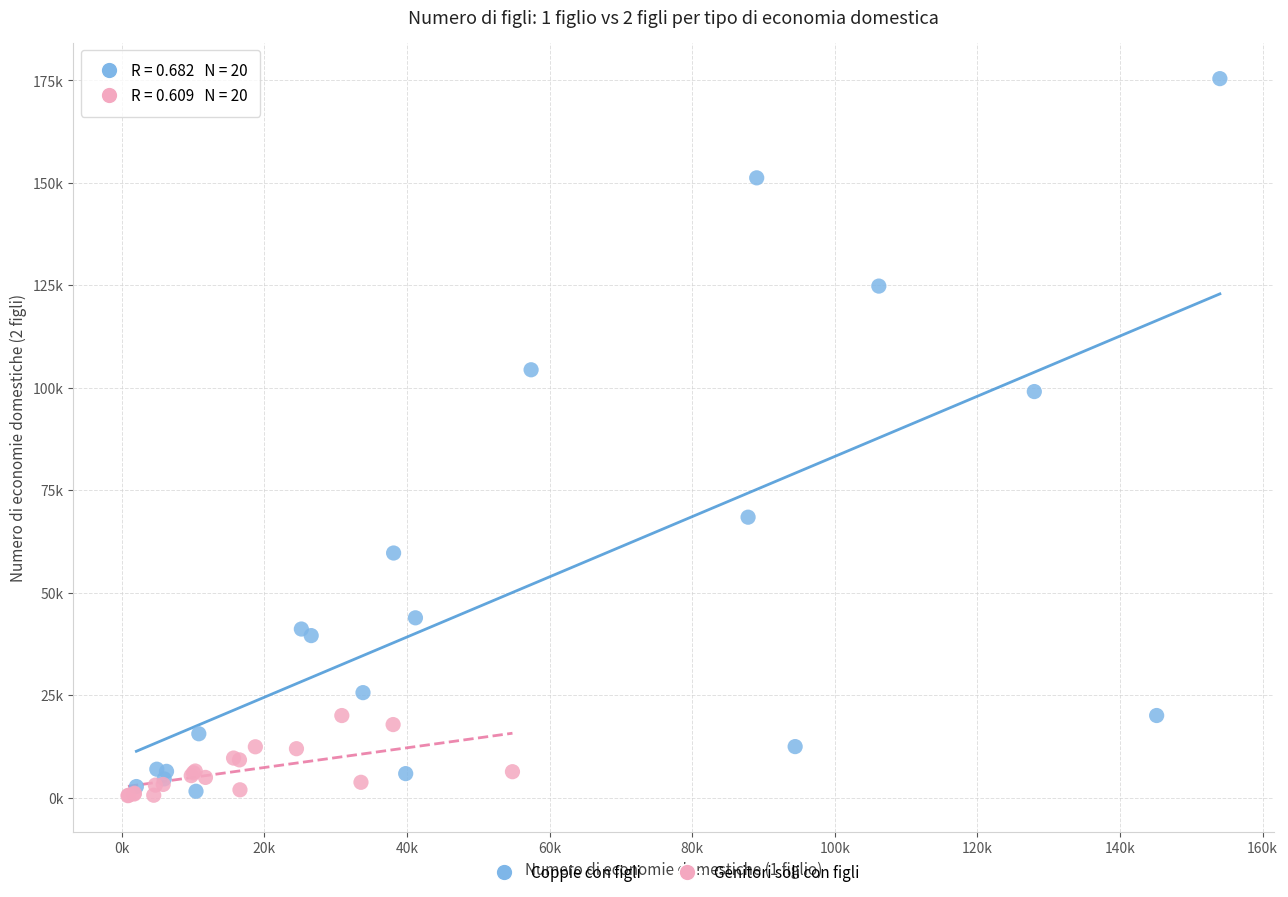

What are all the series names shown in the legend?

Coppie con figli, Genitori soli con figli